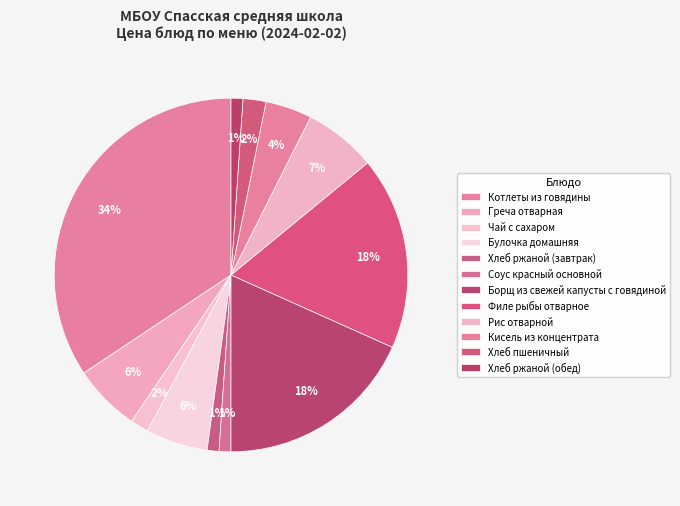

To the nearest percent, what is the combined percentage of Кисель из концентрата and Борщ из свежей капусты с говядиной?

23%